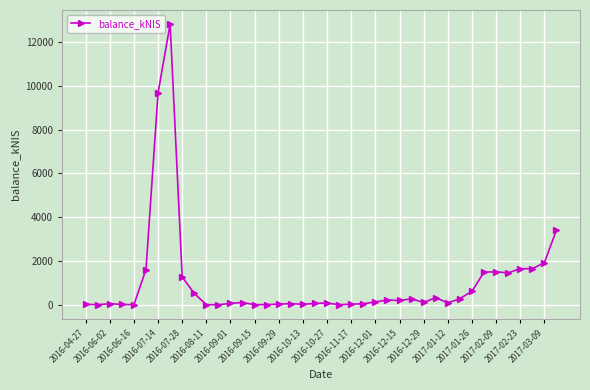

What is the average value?

1042.6